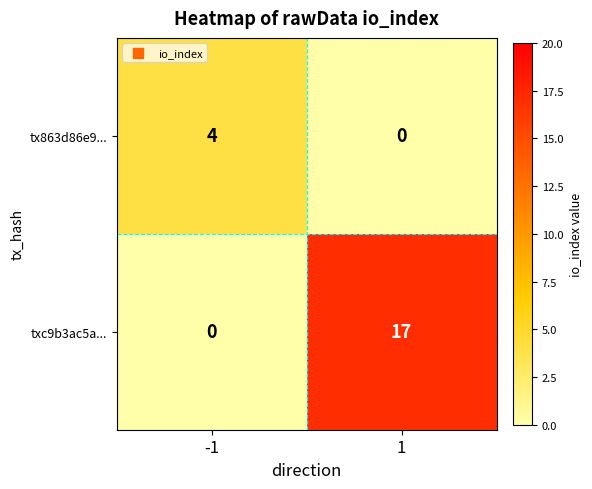

What is the total value across all series at 1?

17